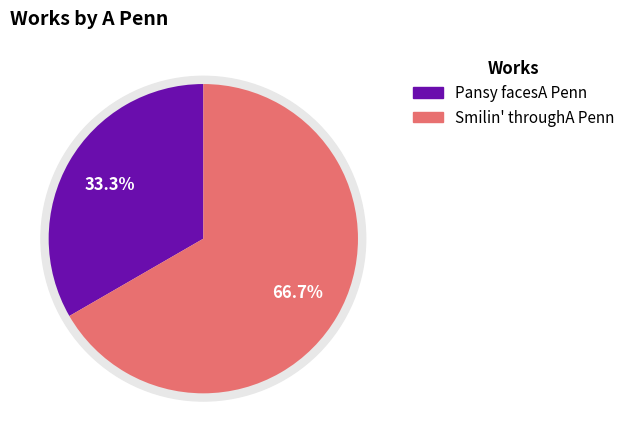

The Pansy facesA Penn slice represents 47% of the pie. True or false?

False